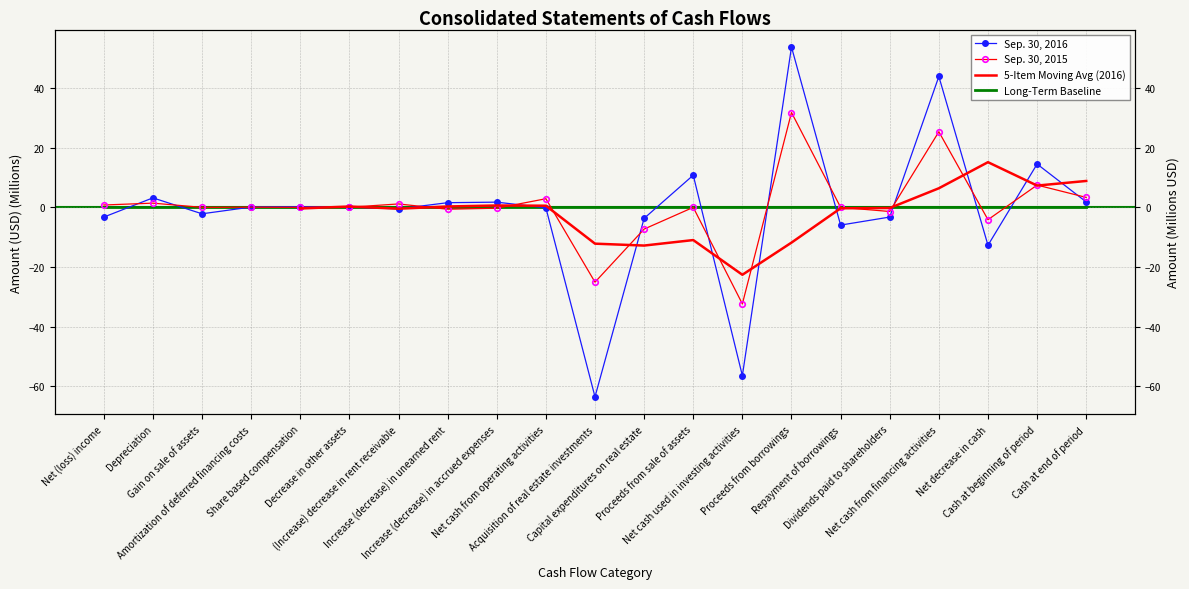

What is the difference between the second highest and minimum values in the Sep. 30, 2015 series?

57.7